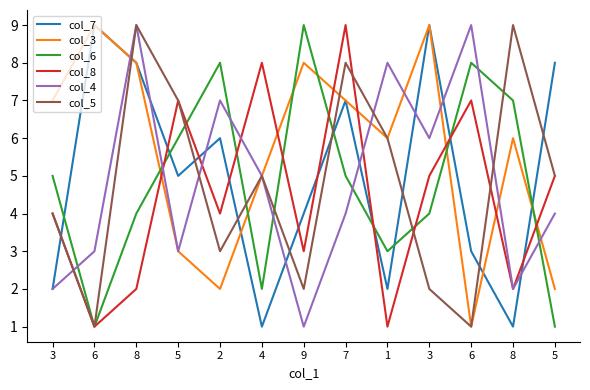

How many lines are shown in the chart?

6